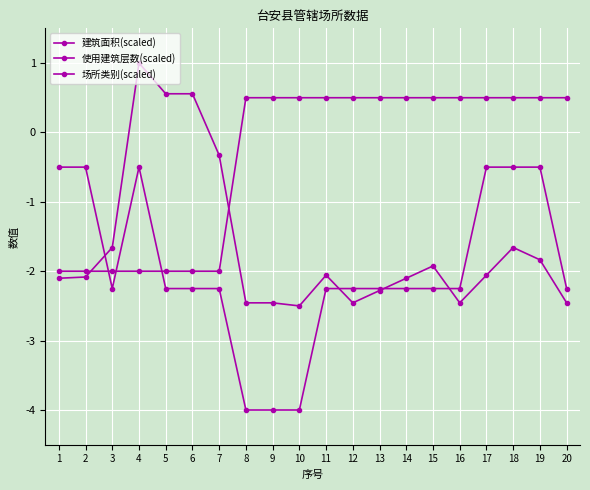

Between 18 and 17, which is larger?

18